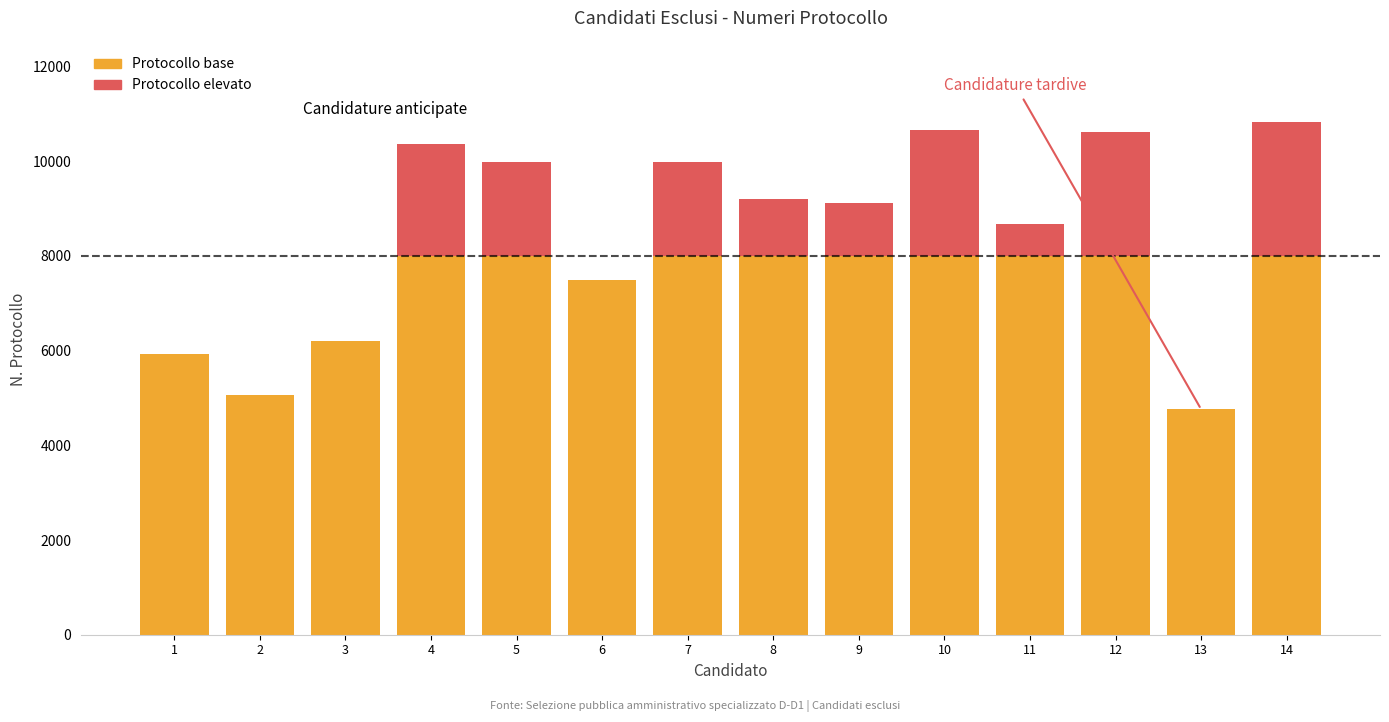

Reading left to right, list the values for the Protocollo base series.

1=5936	2=5069	3=6207	4=8000	5=8000	6=7492	7=8000	8=8000	9=8000	10=8000	11=8000	12=8000	13=4760	14=8000